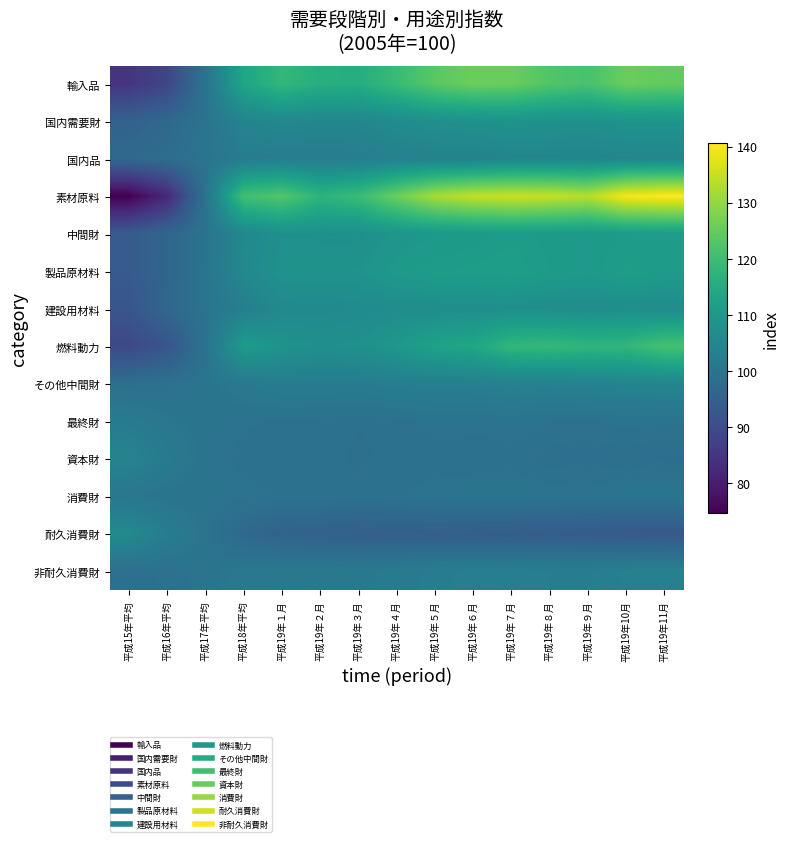

What is the smallest value displayed?

74.6